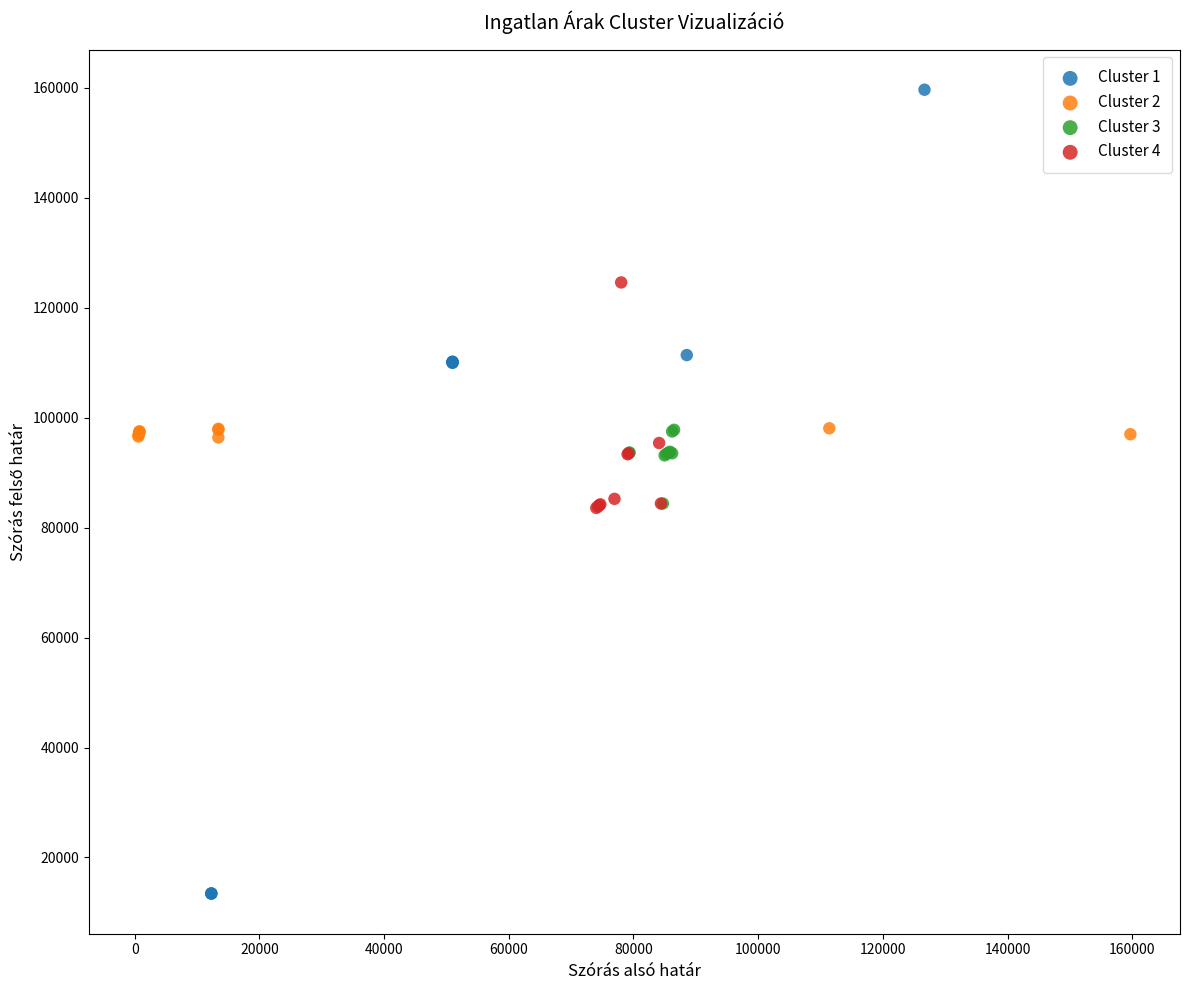

Which series has the largest Y range (max minus min)?

Cluster 1